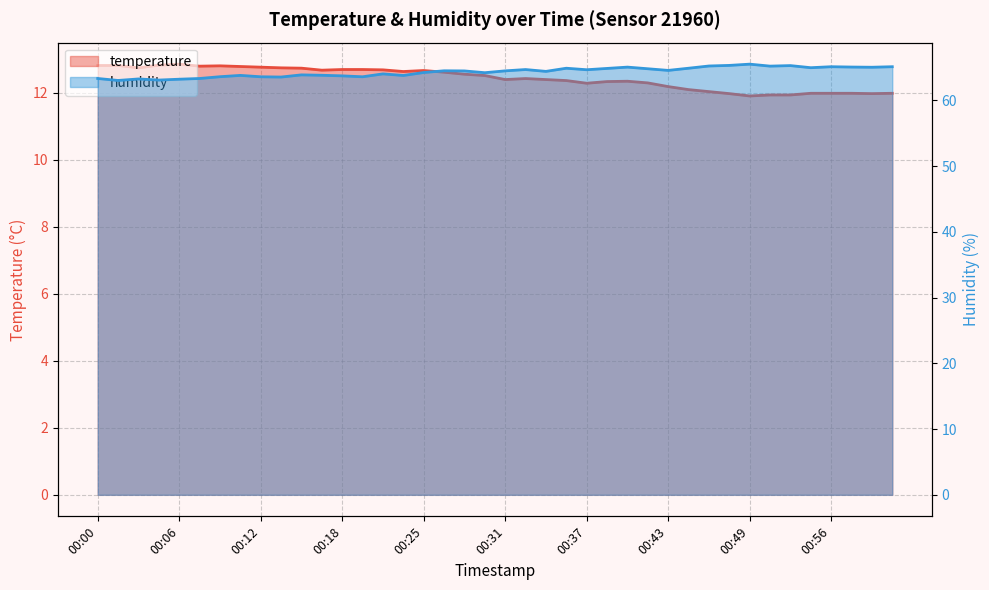

What is the spread (max minus min) of values at 00:42?

52.5